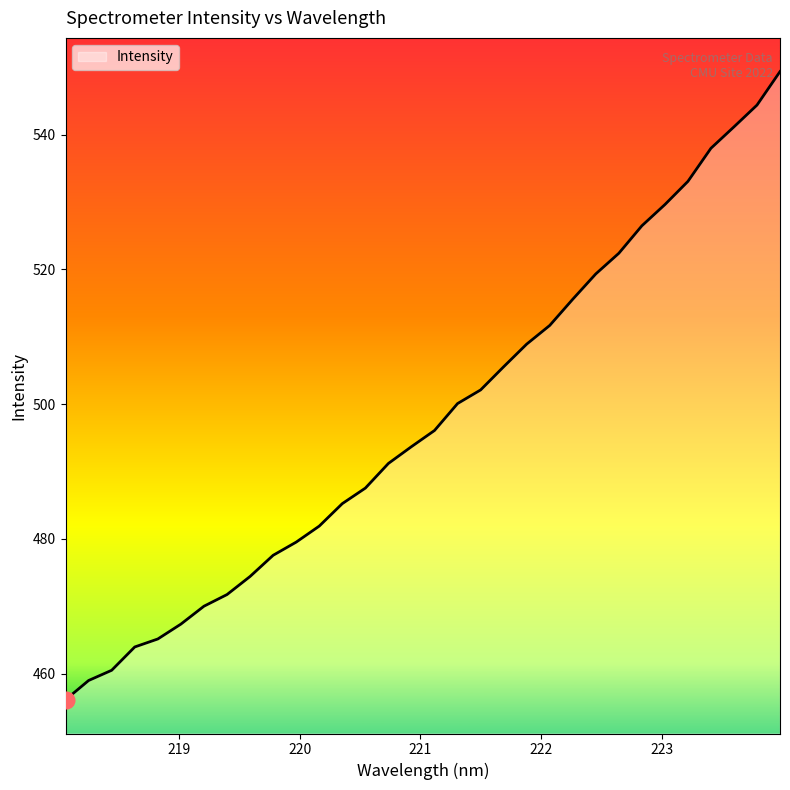

What is the minimum value shown in the chart?

456.1